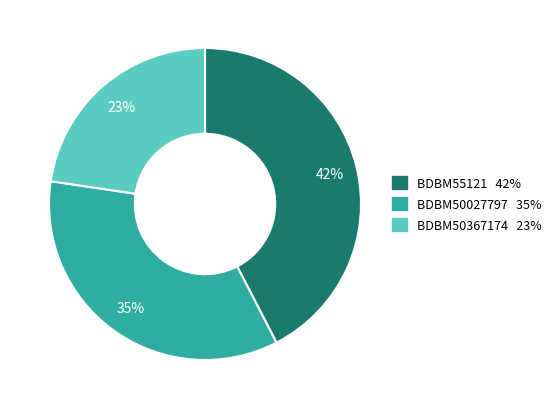

Count the number of slices in the pie.

3